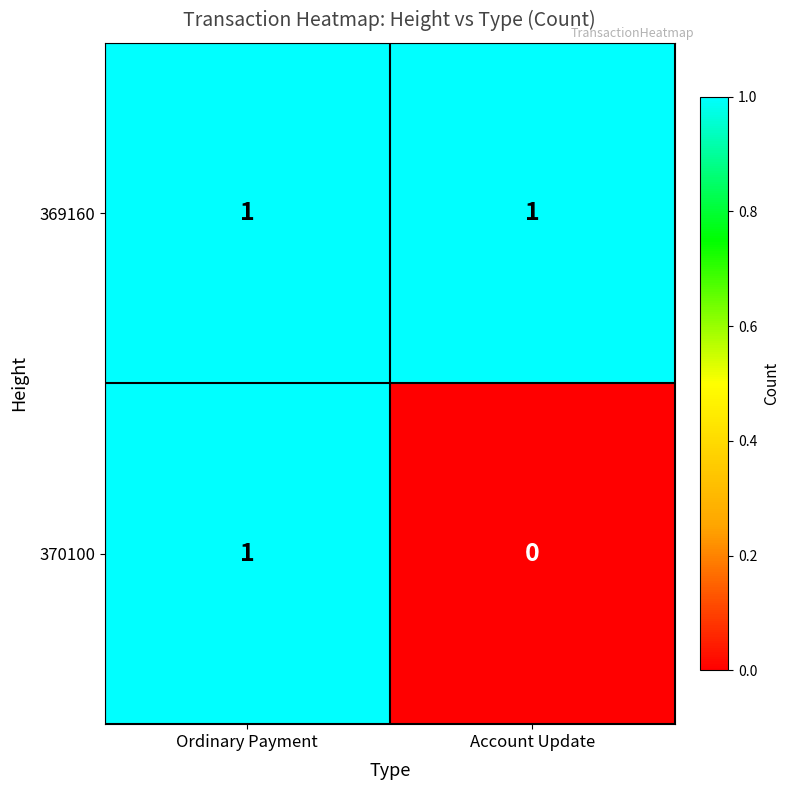

Reading right to left, extract all data points from this chart.

369160: 1	1
370100: 0	1